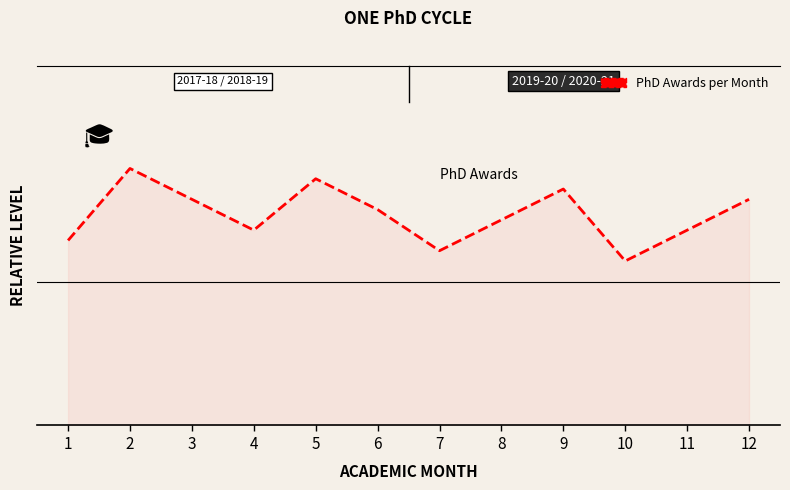

Is this an area chart (filled region under the line)?

Yes